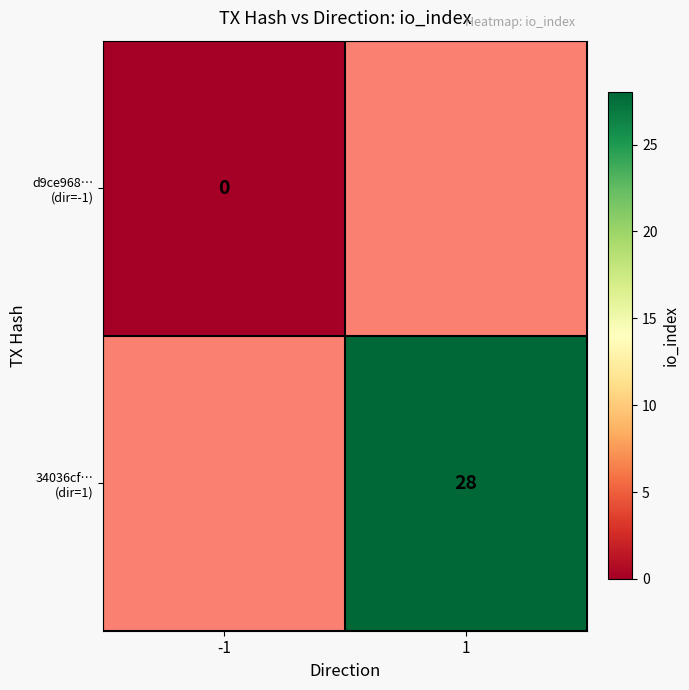

Rank the series at 1 from lowest to highest value.

d9ce968… (dir=-1), 34036cf… (dir=1)